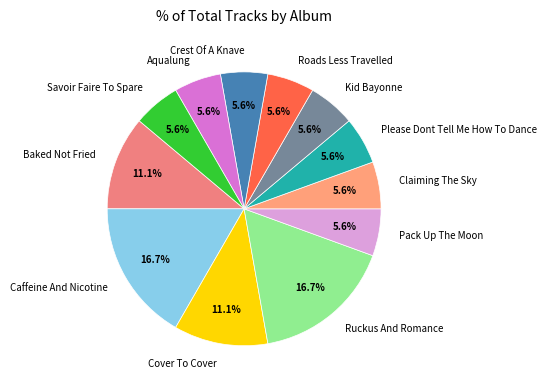

To the nearest percent, what is the difference between the largest and smallest slice percentages?

11%